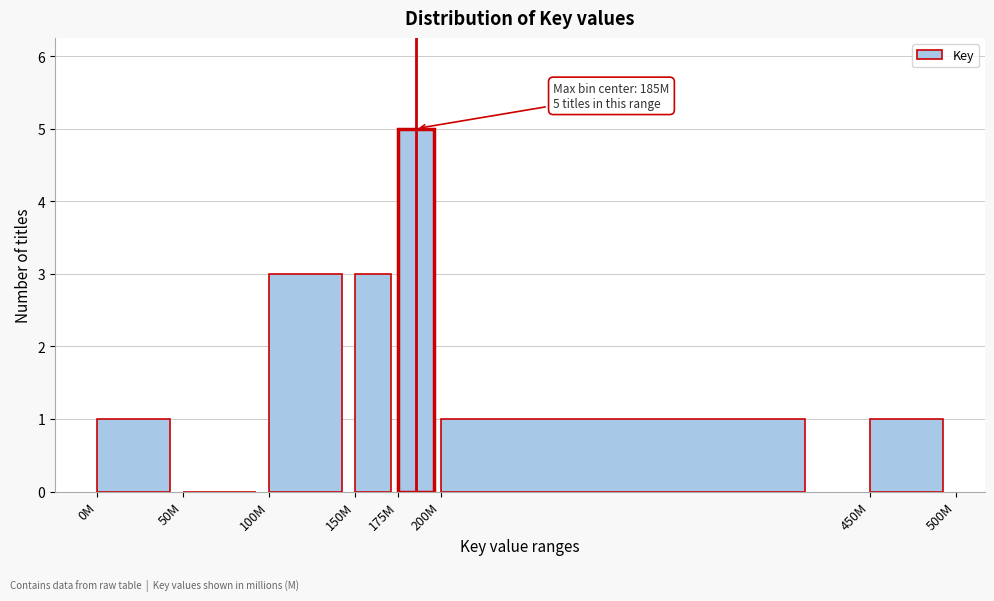

Reading left to right, extract all data points from this chart.

0M=1	50M=0	100M=3	150M=3	175M=5	200M=1	450M=1